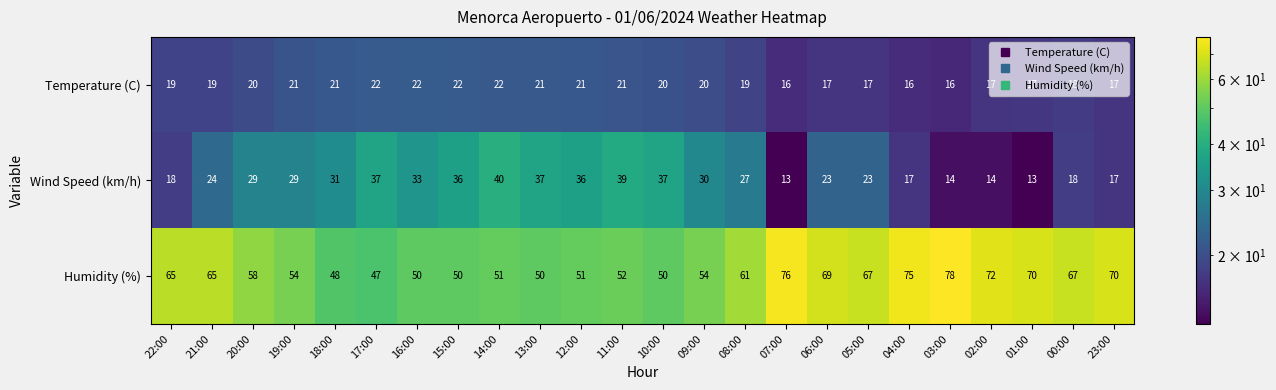

The value of Temperature (C) at 13:00 is 21. True or false?

True